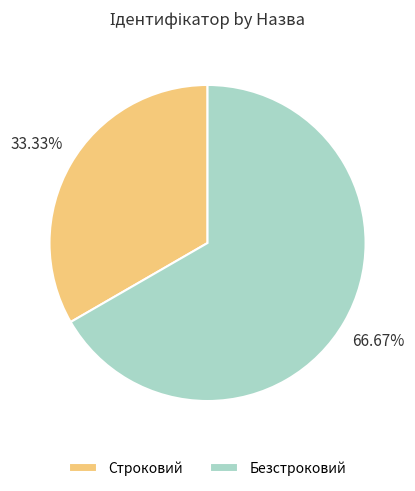

To the nearest percent, what percentage of the pie is Строковий?

33%